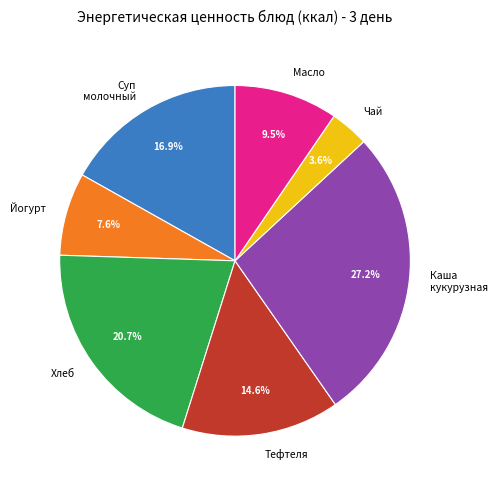

Combined, do Каша кукурузная and Чай account for over 50%?

No